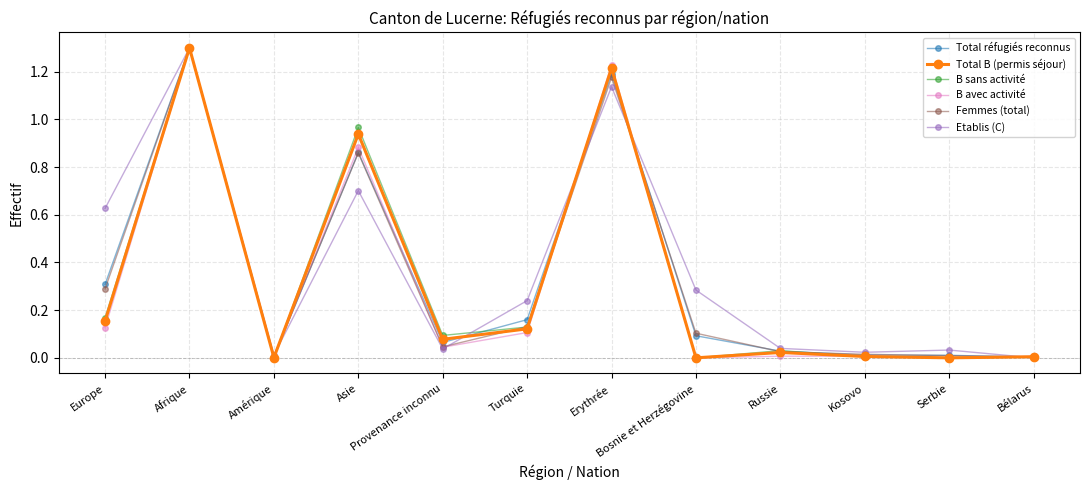

True or false: Femmes (total) and Etablis (C) intersect in this chart.

True